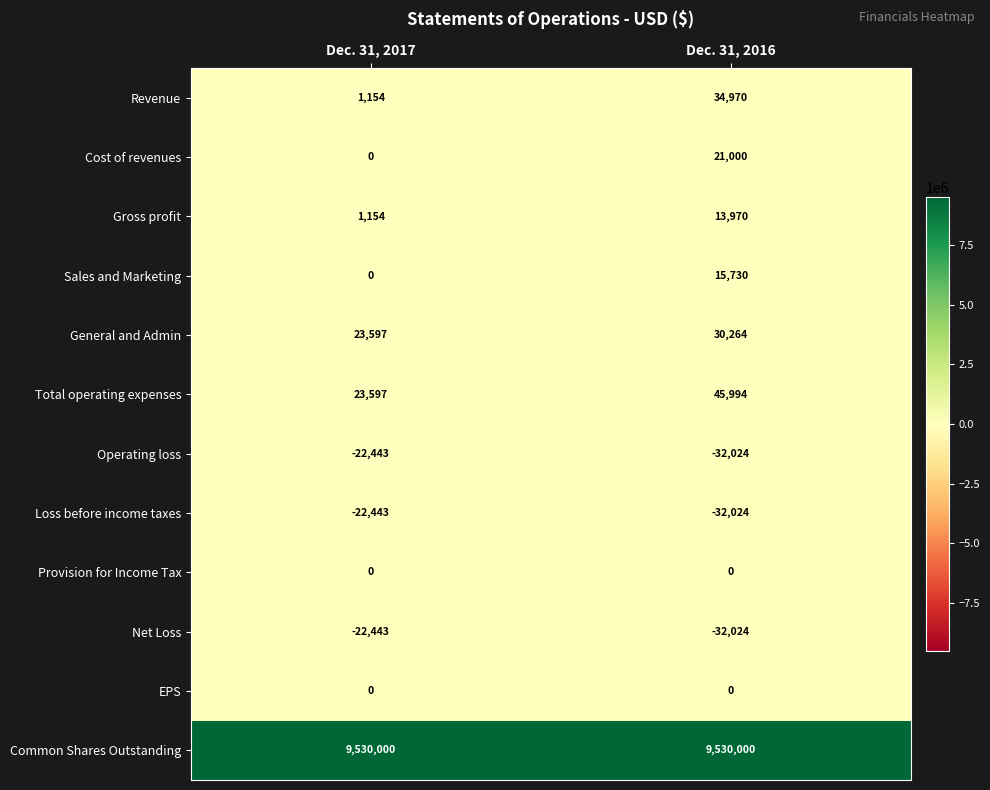

What is the difference between the Loss before income taxes values at Dec. 31, 2017 and Dec. 31, 2016?

9581